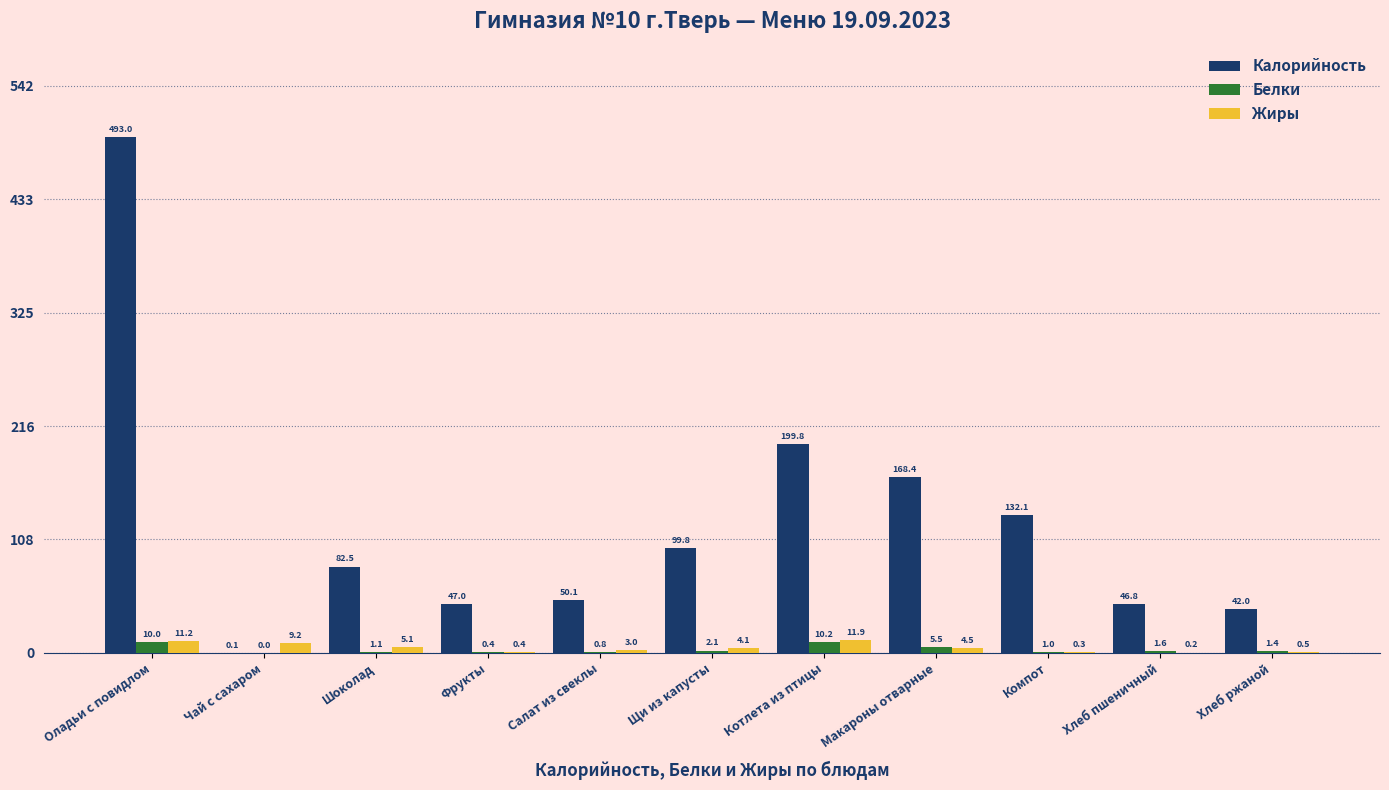

How many data points in Калорийность are above 82?

6